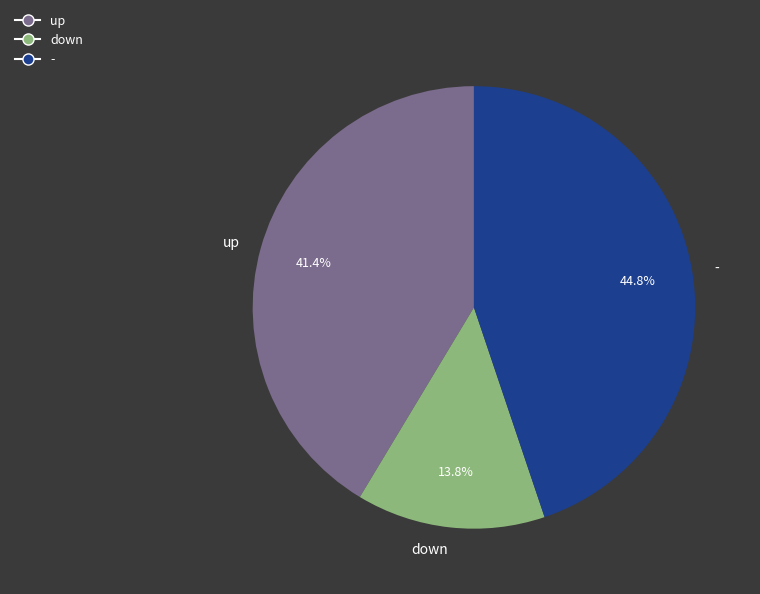

What percentage is the up slice, to the nearest percent?

41%